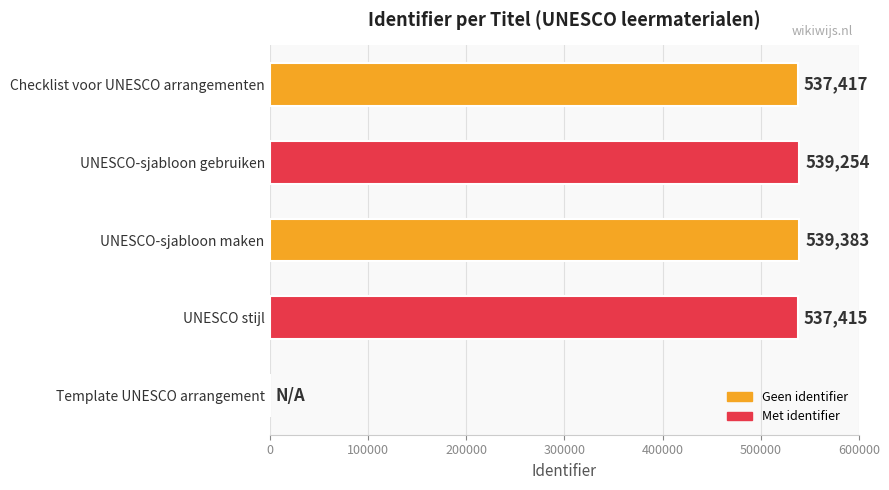

Which category has the highest value across all series?

UNESCO-sjabloon maken